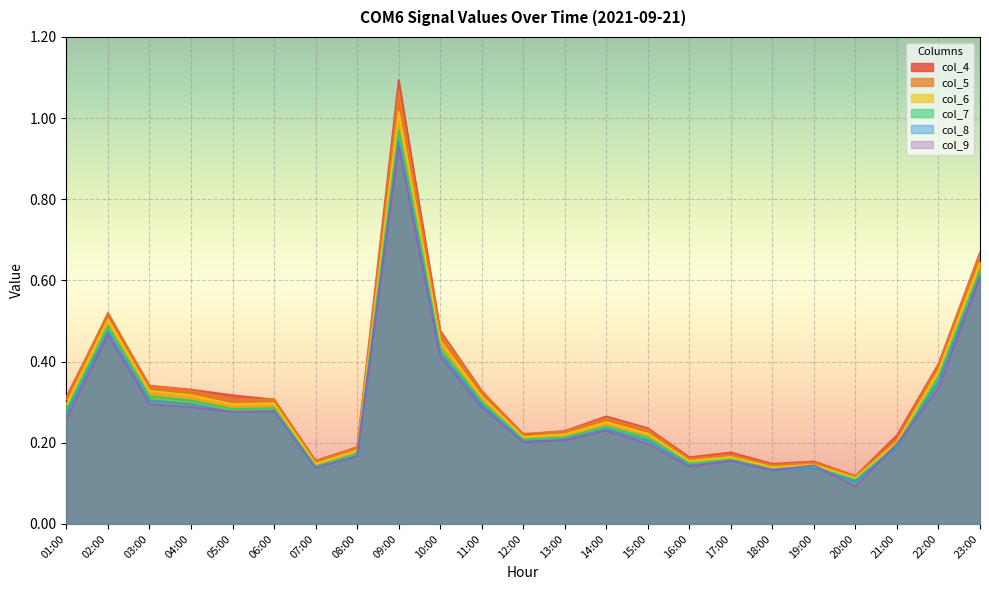

At which category does col_9 reach its first local valley?

05:00